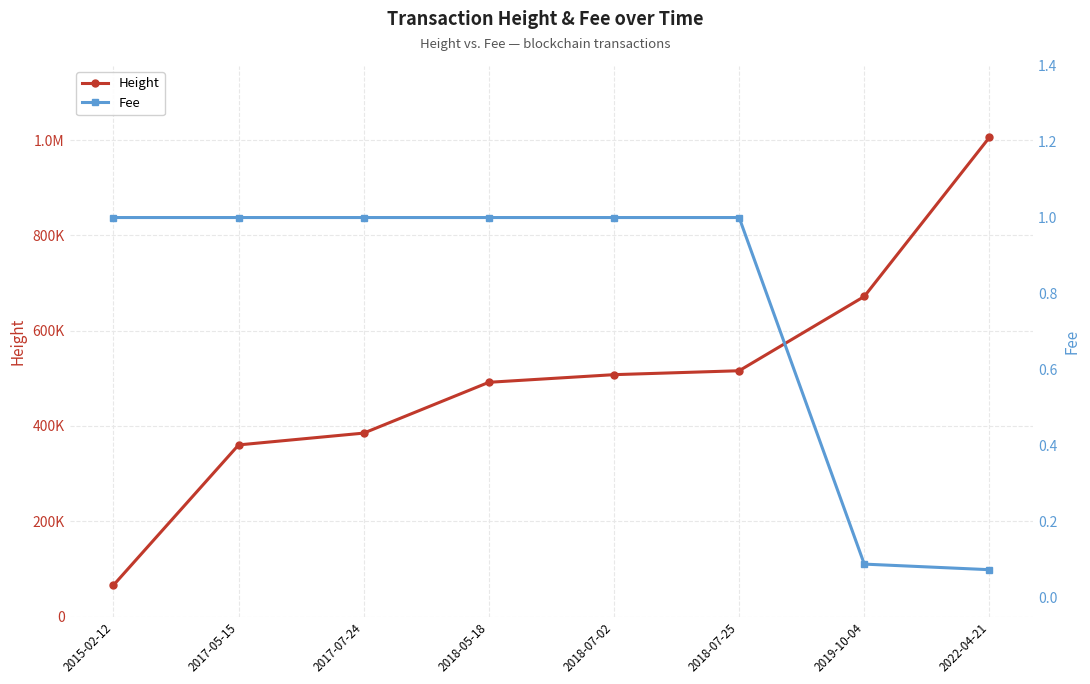

Which series has the largest total across all categories?

Height